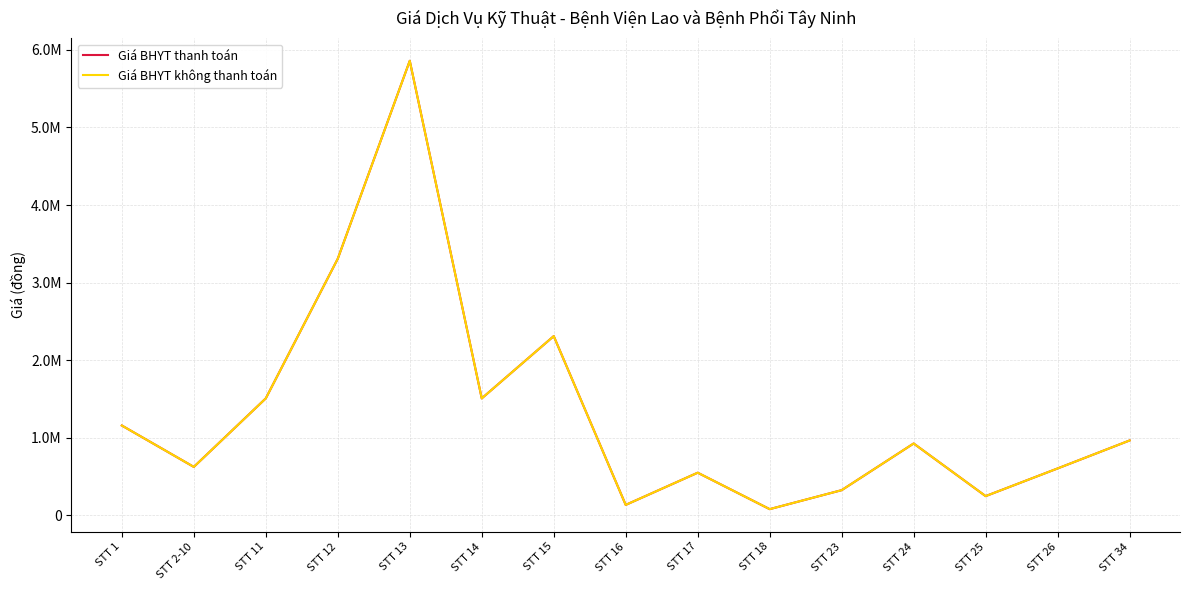

Does the chart display data point markers on the line(s)?

No